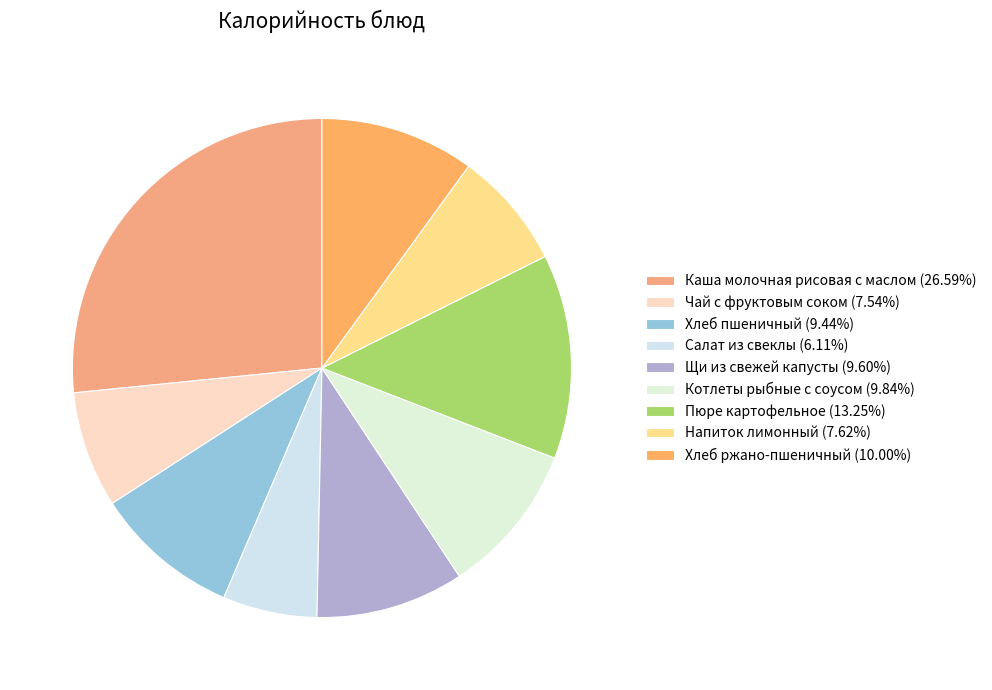

Which has a higher value, Хлеб пшеничный or Каша молочная рисовая с маслом?

Каша молочная рисовая с маслом